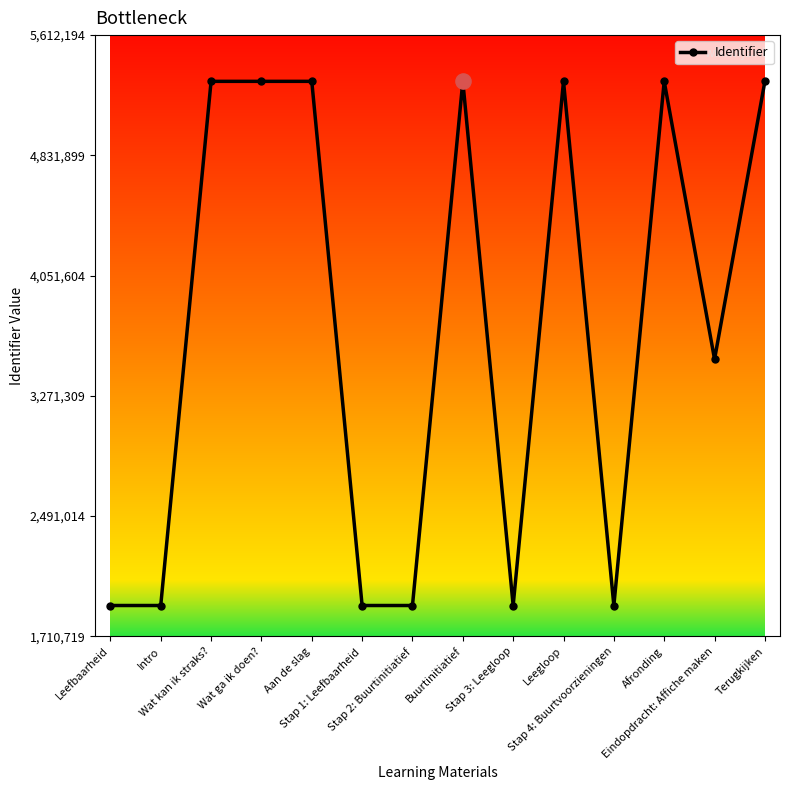

Which has a higher value, Eindopdracht: Affiche maken or Intro?

Eindopdracht: Affiche maken